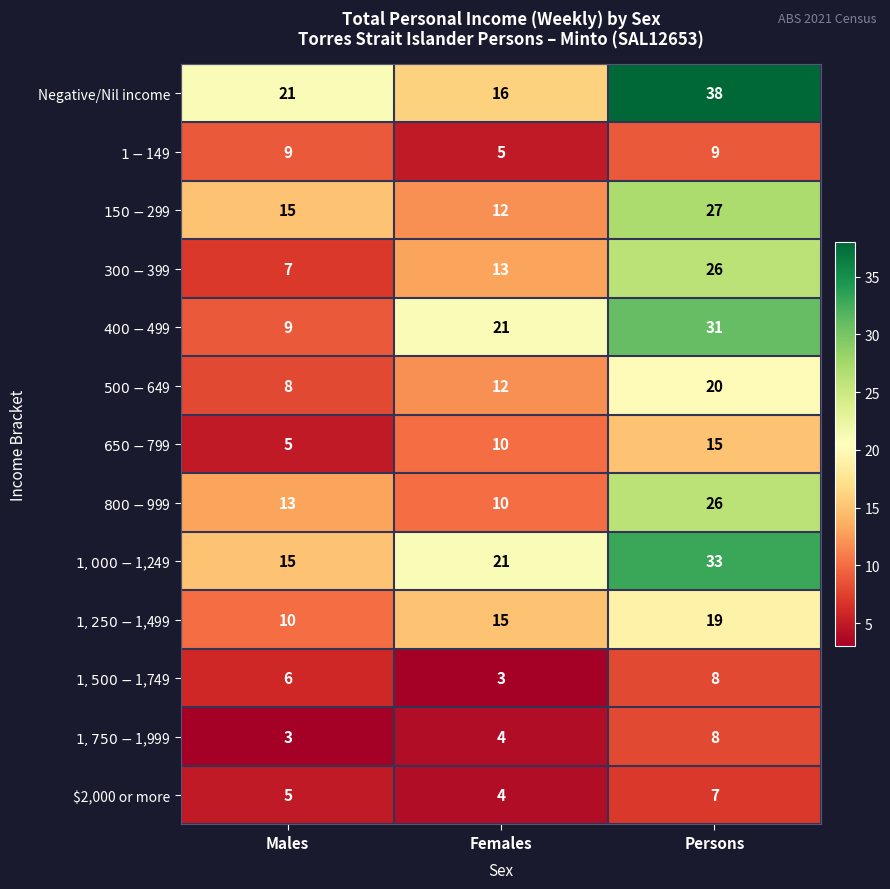

List the labels in order of $2,000 or more value, smallest first.

Females, Males, Persons